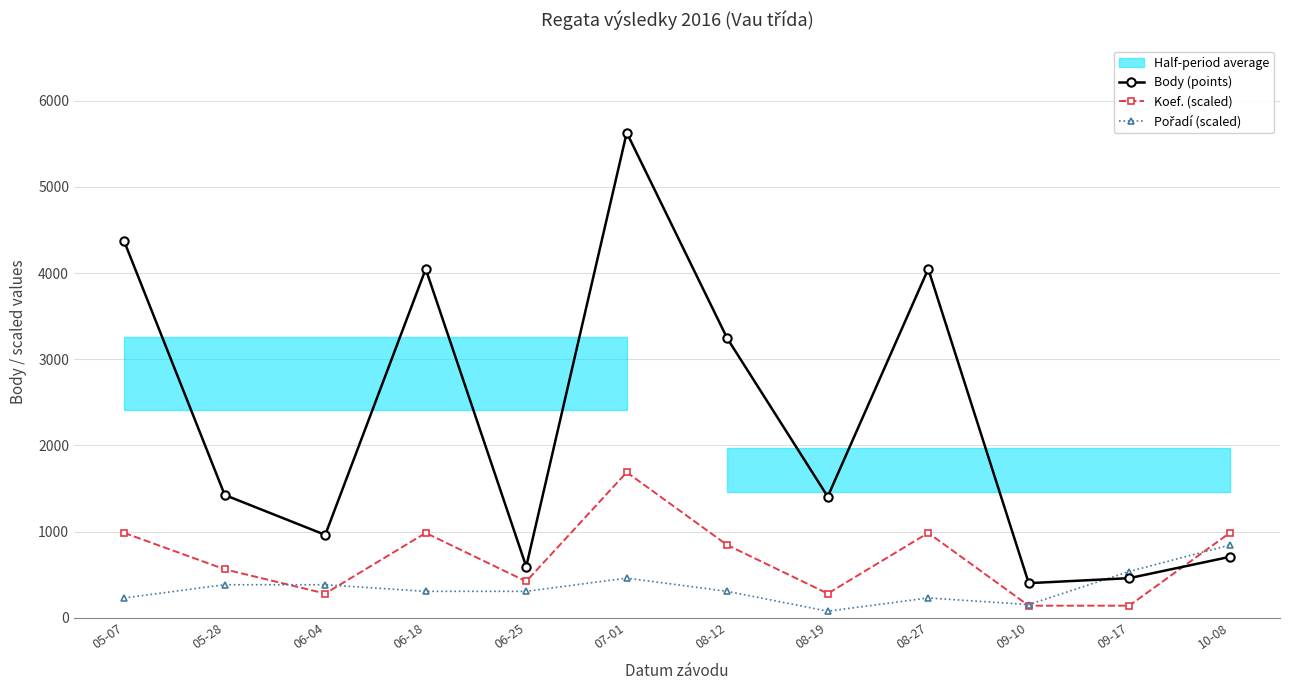

At which label is Pořadí (scaled) closest to 460?

07-01